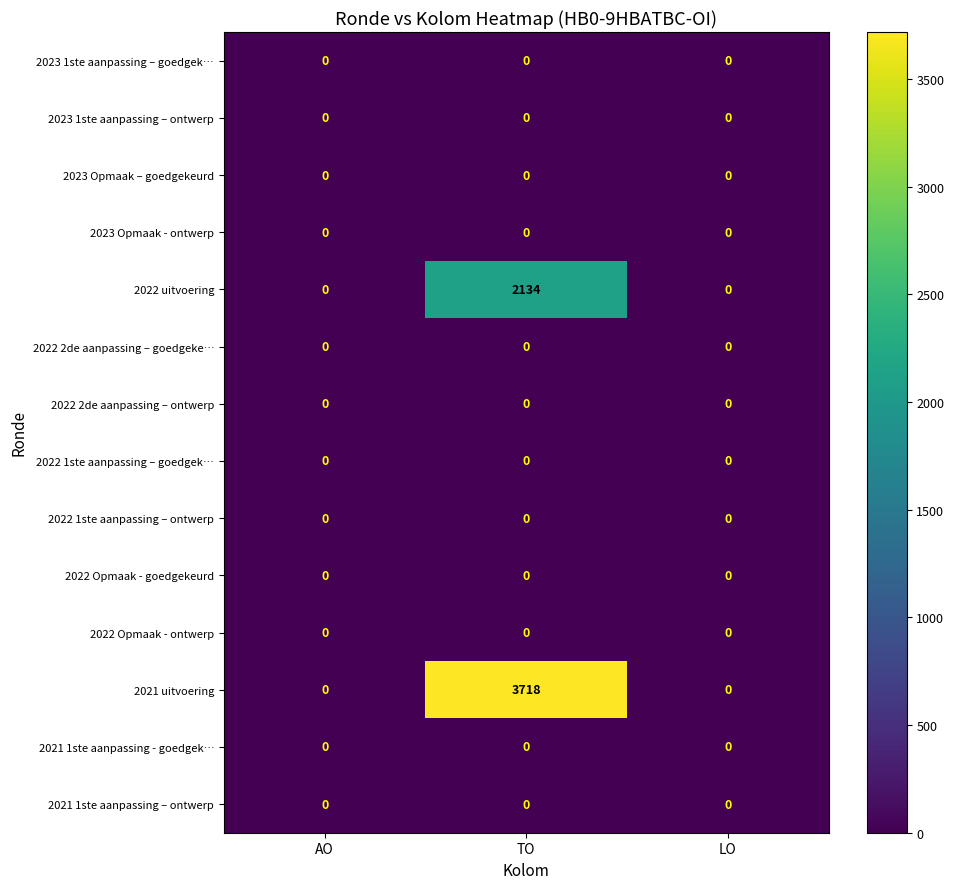

What is the maximum value shown in the chart?

3718